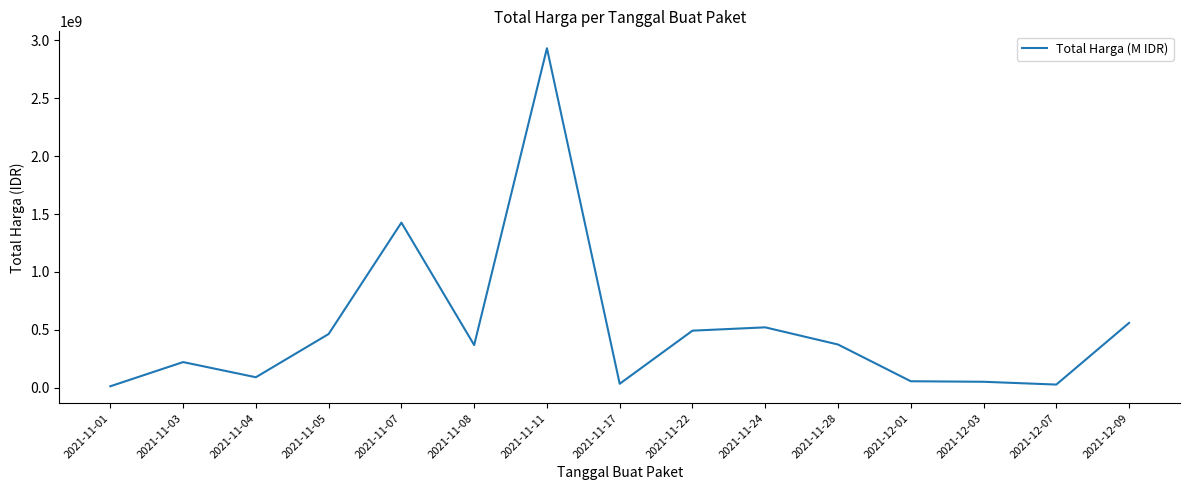

What is the ratio of the value at 2021-12-07 to the value at 2021-12-03?

0.5